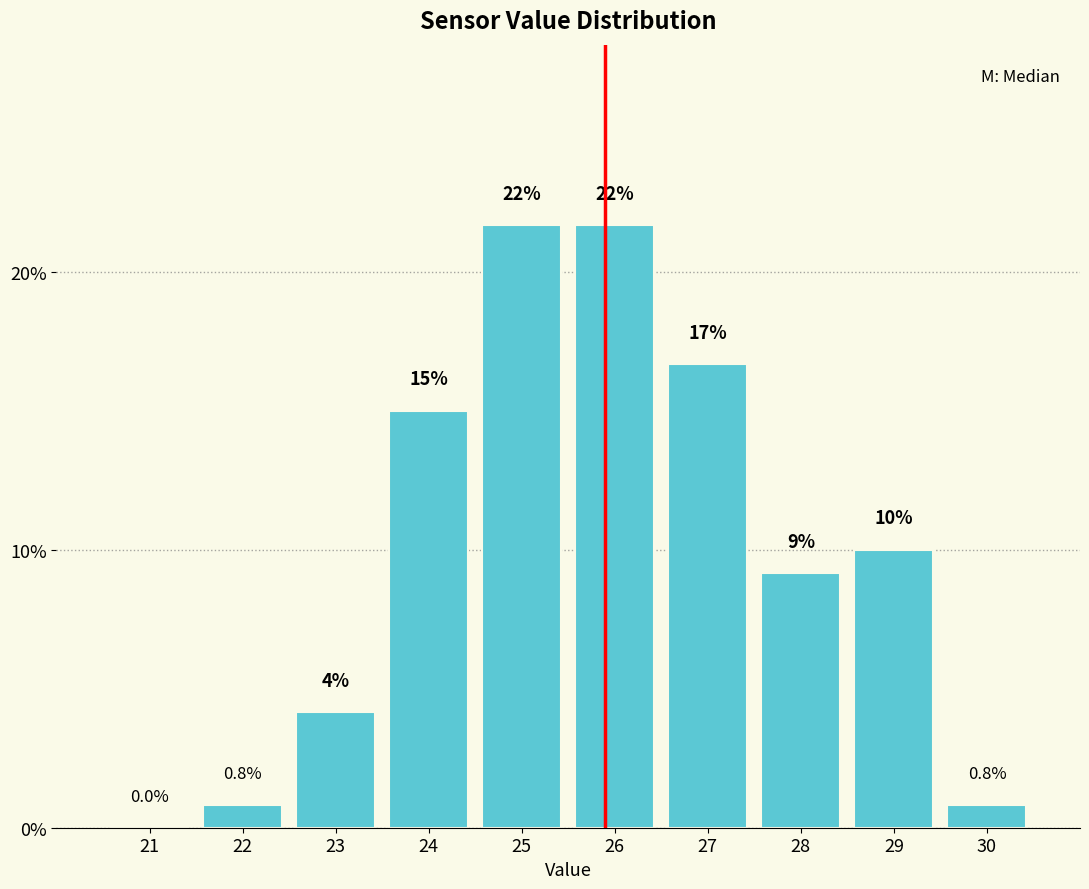

Where is the data nearest to the value 10?

29